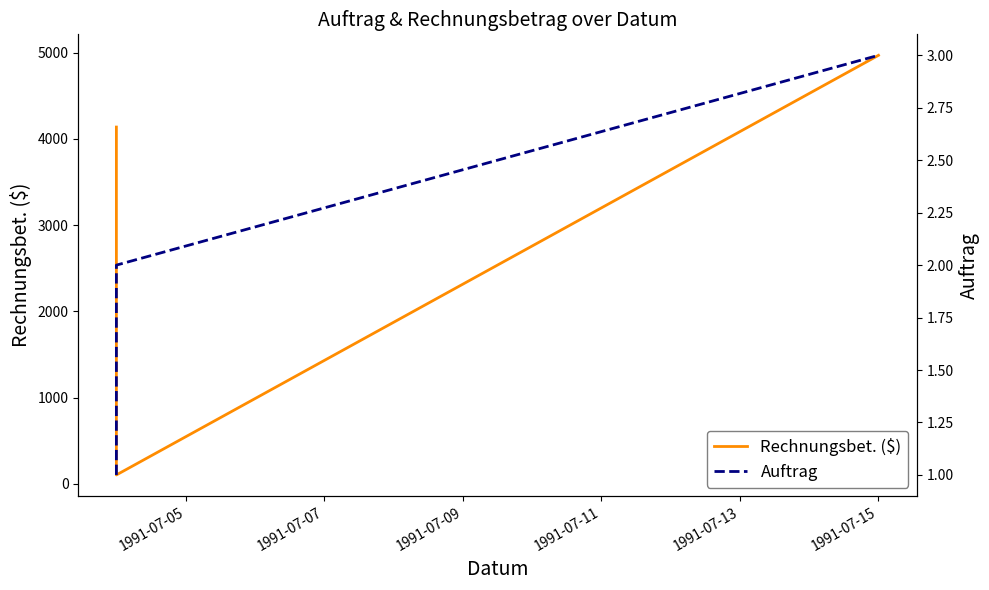

List the series in order of their overall mean, highest first.

Rechnungsbet. ($), Auftrag